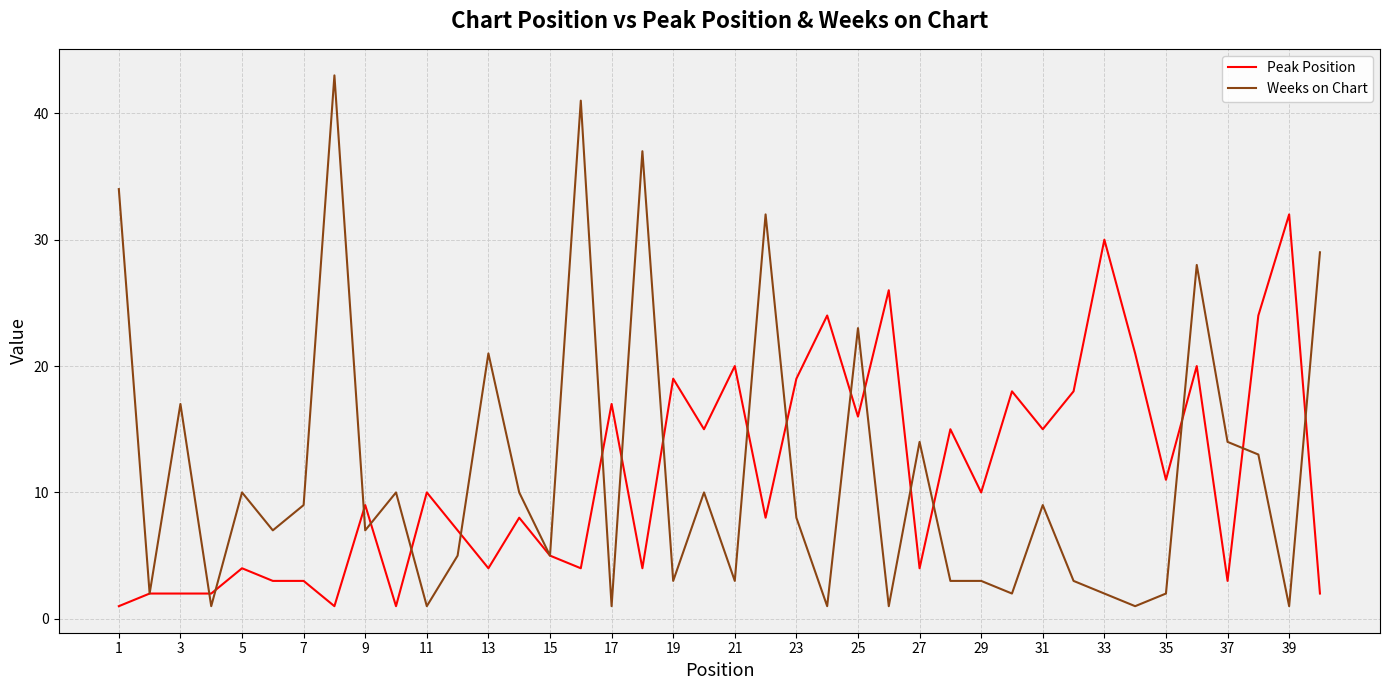

List the series in order of their peak value, lowest first.

Peak Position, Weeks on Chart